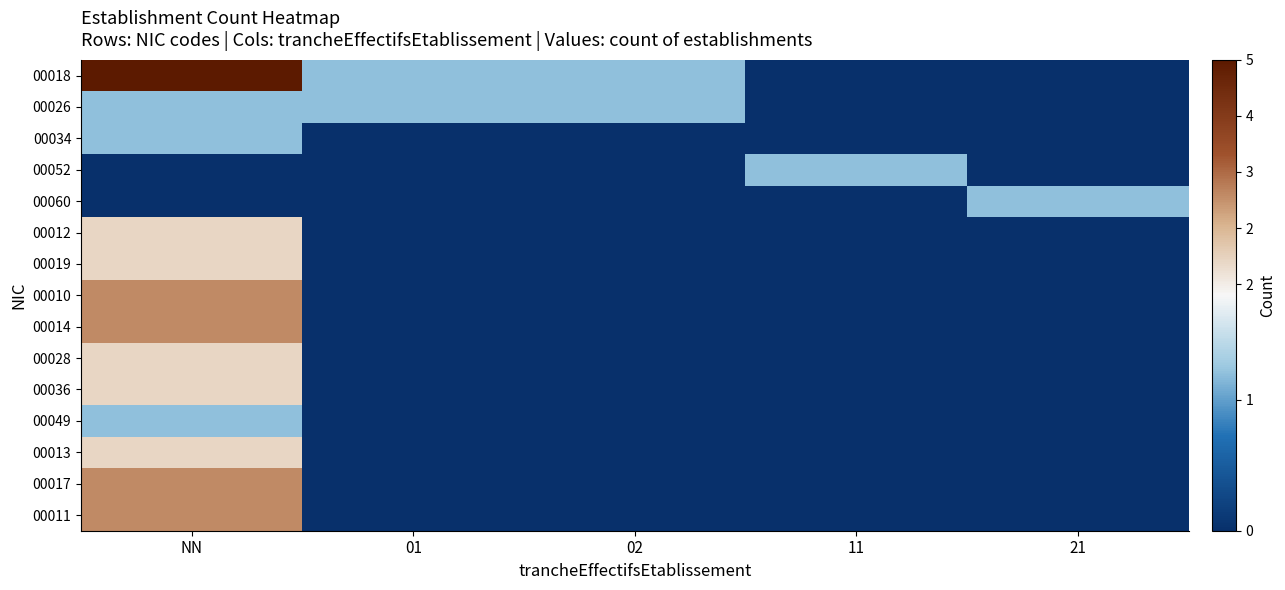

Between 21 and 01, which is larger?

01